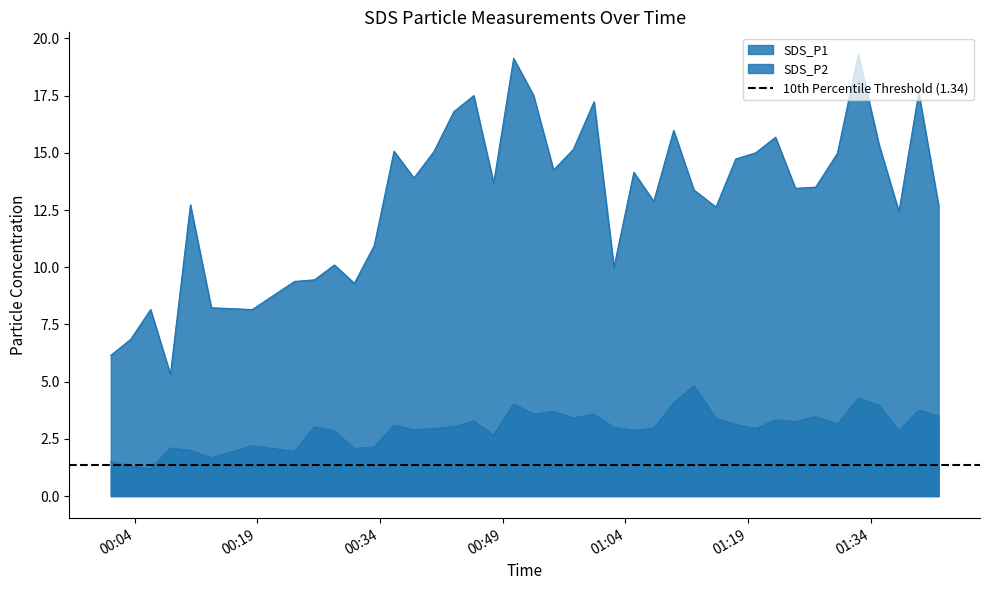

Reading left to right, extract all data points from this chart.

SDS_P1: 2022/01/06 00:01:06=6.2	2022/01/06 00:03:32=6.8	2022/01/06 00:05:58=8.2	2022/01/06 00:08:23=5.3	2022/01/06 00:10:50=12.7	2022/01/06 00:13:23=8.2	2022/01/06 00:18:23=8.2	2022/01/06 00:23:34=9.4	2022/01/06 00:26:00=9.4	2022/01/06 00:28:26=10.1	2022/01/06 00:30:52=9.3	2022/01/06 00:33:18=10.9	2022/01/06 00:35:43=15.1	2022/01/06 00:38:09=13.9	2022/01/06 00:40:35=15.1	2022/01/06 00:43:02=16.8	2022/01/06 00:45:28=17.5	2022/01/06 00:47:54=13.7	2022/01/06 00:50:20=19.1	2022/01/06 00:52:46=17.5	2022/01/06 00:55:13=14.2	2022/01/06 00:57:38=15.2	2022/01/06 01:00:10=17.2	2022/01/06 01:02:36=10.0	2022/01/06 01:05:02=14.2	2022/01/06 01:07:28=12.9	2022/01/06 01:09:54=16.0	2022/01/06 01:12:22=13.4	2022/01/06 01:15:04=12.6	2022/01/06 01:17:29=14.7	2022/01/06 01:19:55=15.0	2022/01/06 01:22:21=15.7	2022/01/06 01:24:47=13.4	2022/01/06 01:27:15=13.5	2022/01/06 01:29:55=15.0	2022/01/06 01:32:28=19.3	2022/01/06 01:34:59=15.4	2022/01/06 01:37:26=12.4	2022/01/06 01:39:51=17.6	2022/01/06 01:42:17=12.7
SDS_P2: 2022/01/06 00:01:06=1.5	2022/01/06 00:03:32=1.3	2022/01/06 00:05:58=1.2	2022/01/06 00:08:23=2.1	2022/01/06 00:10:50=2.0	2022/01/06 00:13:23=1.7	2022/01/06 00:18:23=2.2	2022/01/06 00:23:34=1.9	2022/01/06 00:26:00=3.0	2022/01/06 00:28:26=2.9	2022/01/06 00:30:52=2.1	2022/01/06 00:33:18=2.1	2022/01/06 00:35:43=3.1	2022/01/06 00:38:09=2.9	2022/01/06 00:40:35=3.0	2022/01/06 00:43:02=3.0	2022/01/06 00:45:28=3.3	2022/01/06 00:47:54=2.7	2022/01/06 00:50:20=4.0	2022/01/06 00:52:46=3.6	2022/01/06 00:55:13=3.7	2022/01/06 00:57:38=3.4	2022/01/06 01:00:10=3.6	2022/01/06 01:02:36=3.0	2022/01/06 01:05:02=2.9	2022/01/06 01:07:28=3.0	2022/01/06 01:09:54=4.1	2022/01/06 01:12:22=4.8	2022/01/06 01:15:04=3.4	2022/01/06 01:17:29=3.1	2022/01/06 01:19:55=3.0	2022/01/06 01:22:21=3.3	2022/01/06 01:24:47=3.2	2022/01/06 01:27:15=3.5	2022/01/06 01:29:55=3.1	2022/01/06 01:32:28=4.3	2022/01/06 01:34:59=4.0	2022/01/06 01:37:26=2.9	2022/01/06 01:39:51=3.8	2022/01/06 01:42:17=3.5